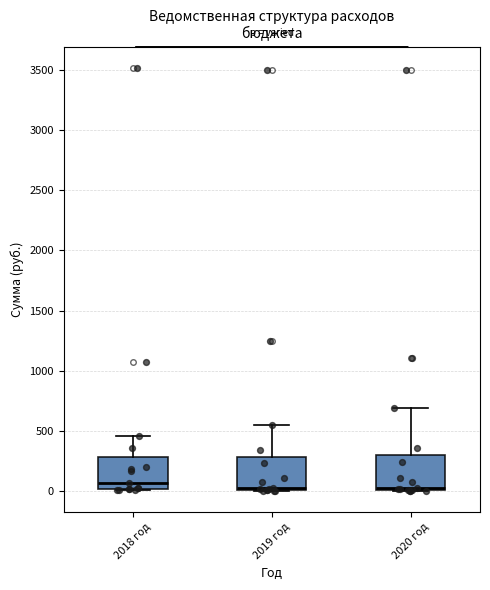

Reading left to right, read every box against the y-axis: the position of its median line, the range the box covers, and the ends of its whiskers. The values are not printed on the chart, so give them approximately, as read against the axis.

2018 год: median 50, box 0 to 300, whiskers 0 to 450
2019 год: median 50, box 0 to 300, whiskers 0 to 550
2020 год: median 50, box 0 to 300, whiskers 0 to 700